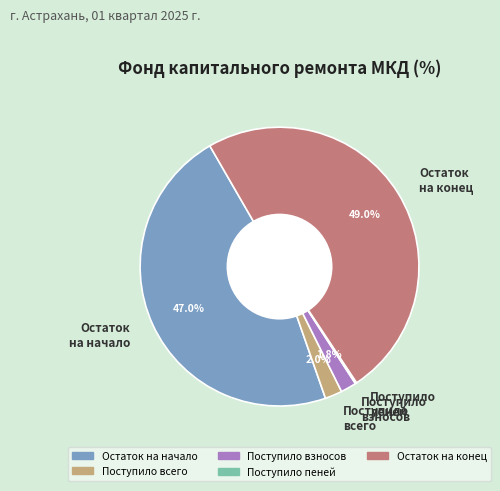

How much of the chart is everything except Остаток на начало?

53.0%